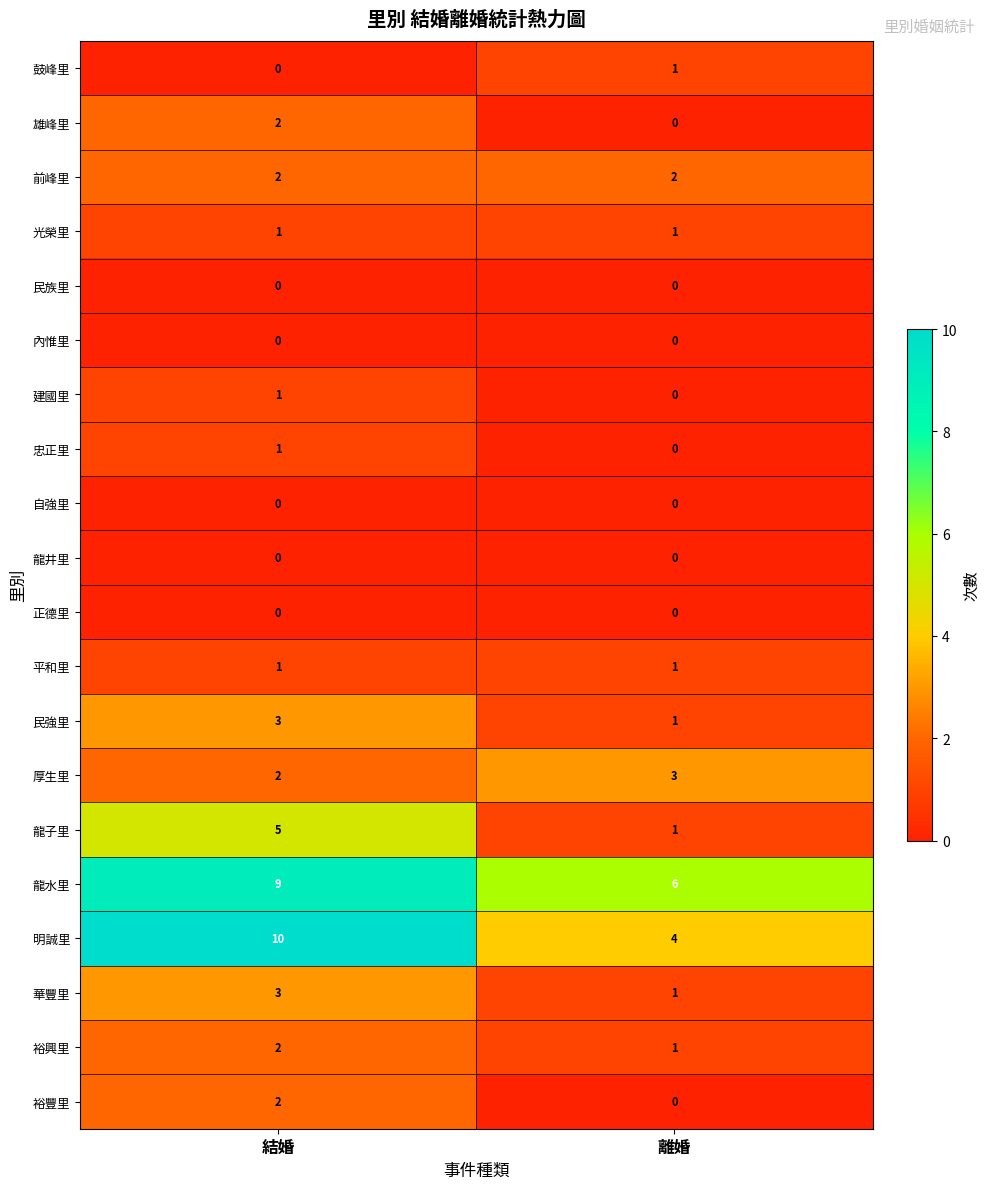

True or false: 前峰里 has a value of 2 at 離婚.

True